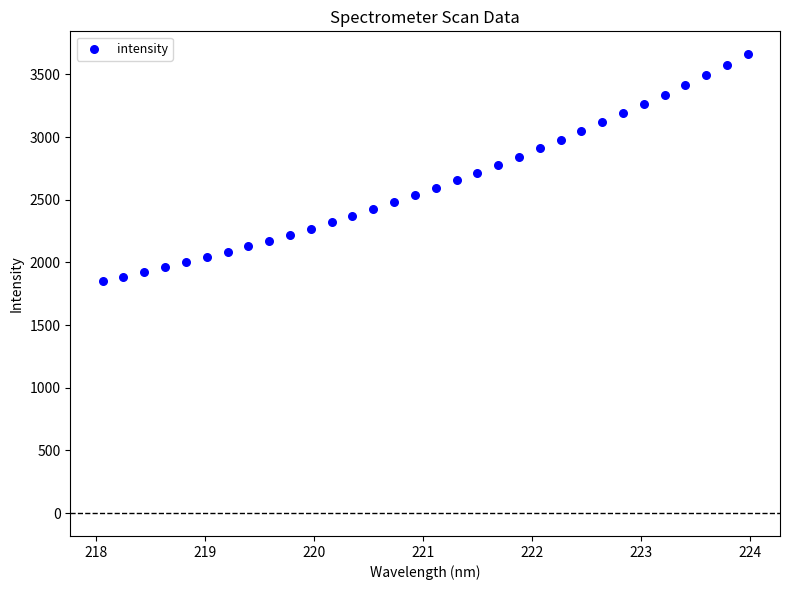

What is the range of Y values (max minus min)?

1812.9